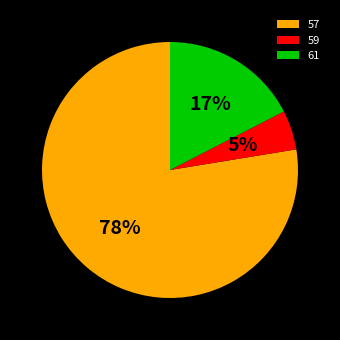

To the nearest percent, what is the difference between the 59 and 57 slice percentages?

73%